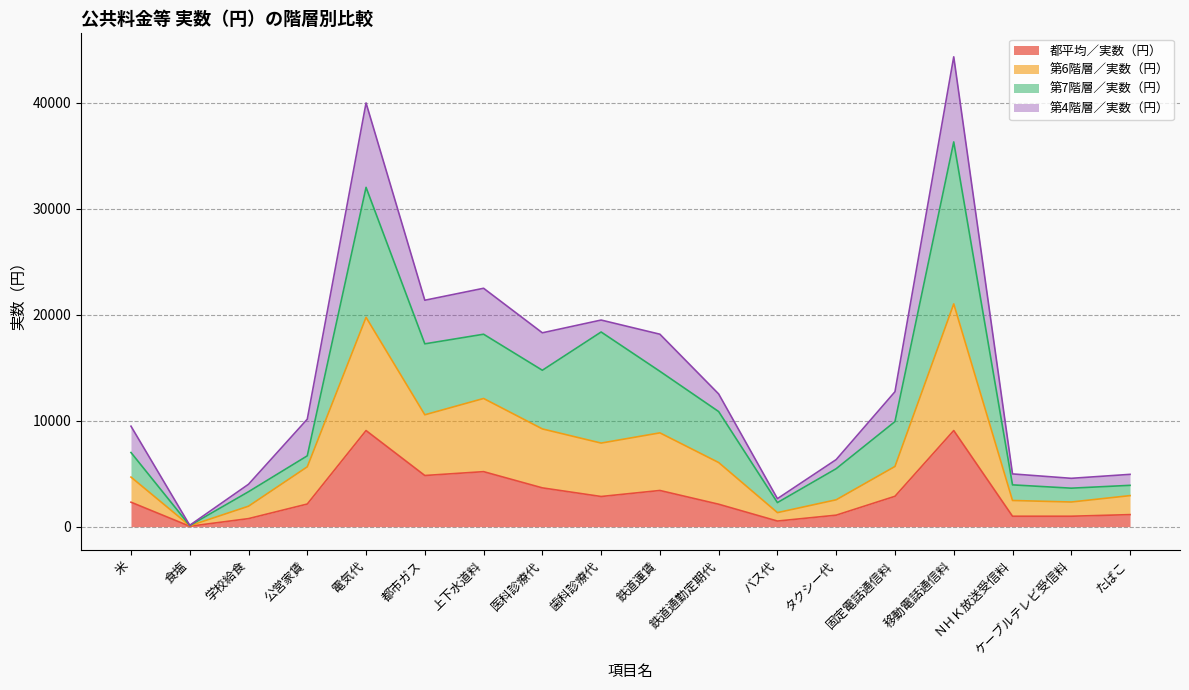

Where is the first local maximum for 第6階層／実数（円）?

電気代